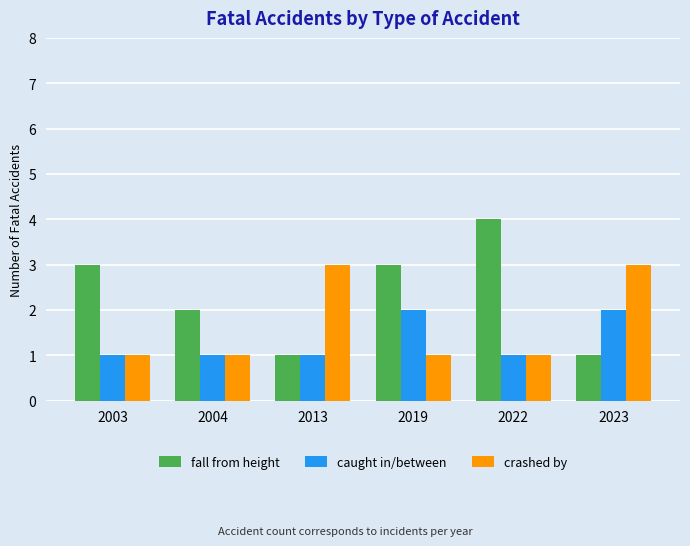

List the series in order of their overall mean, highest first.

fall from height, crashed by, caught in/between